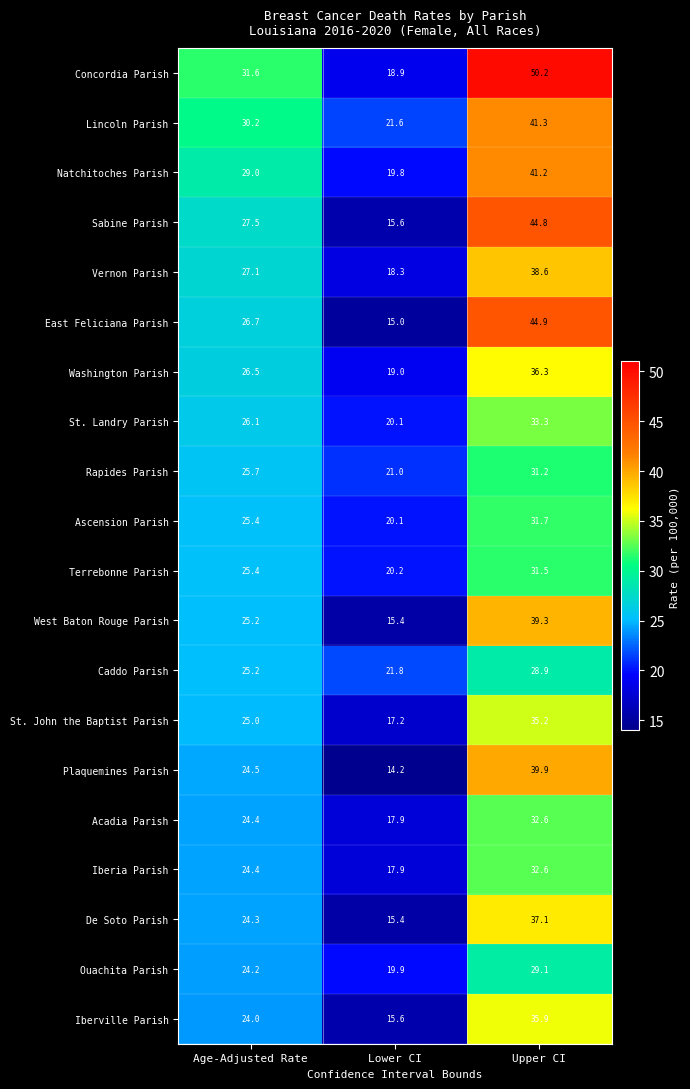

At which category does the chart reach its minimum across all series?

Lower CI